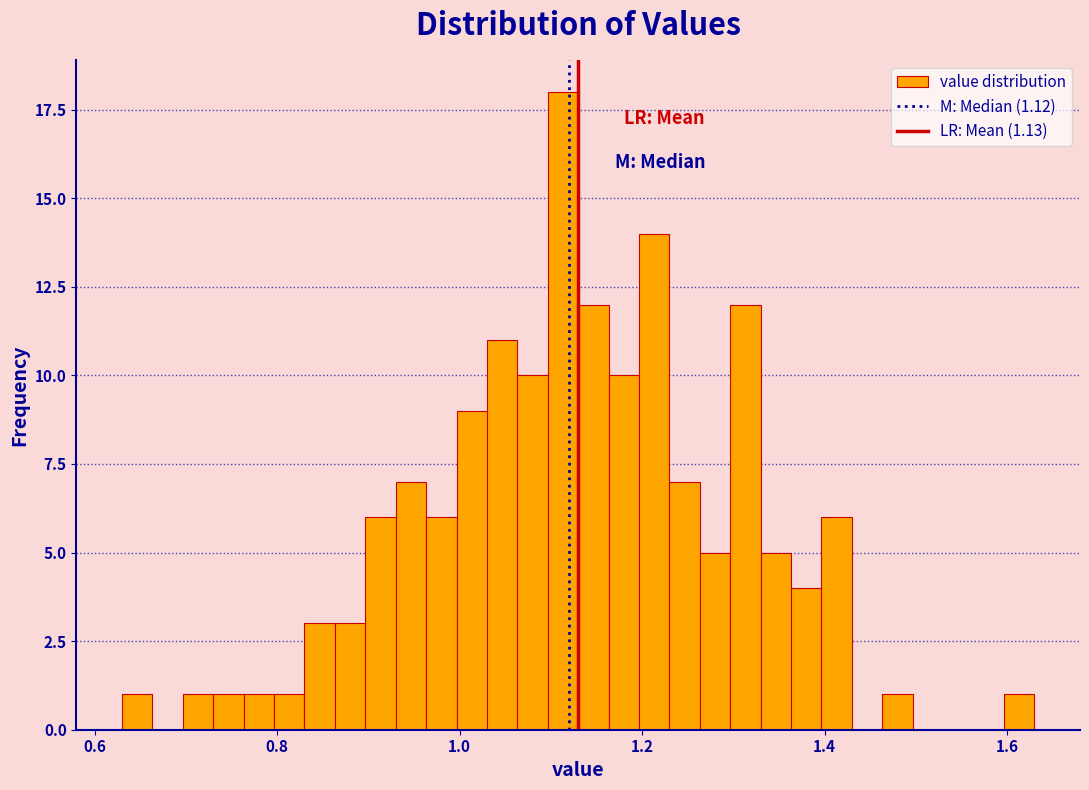

Read against the x-axis, roughly where is the centre of the tallest bar?

1.12